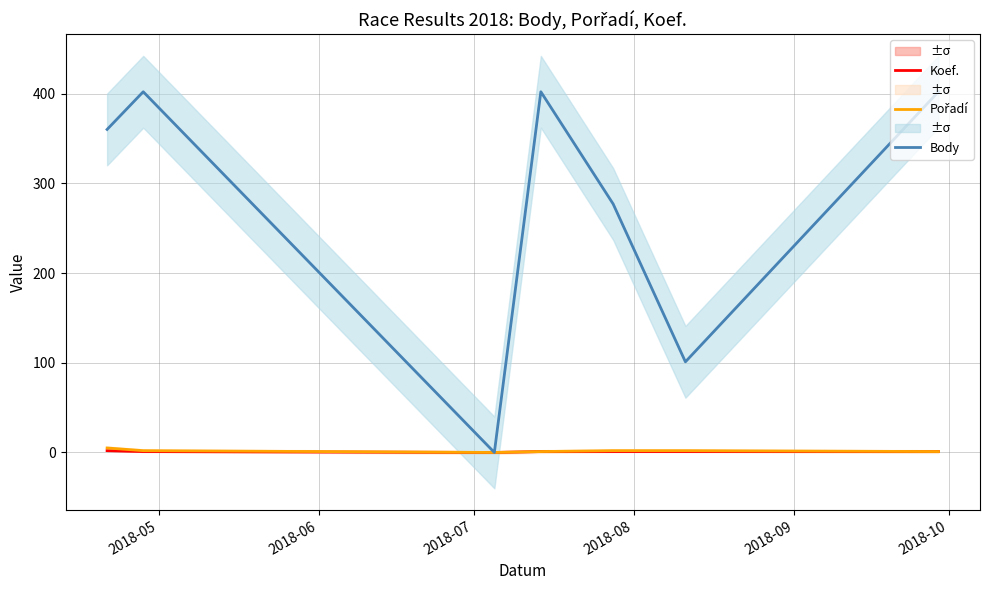

Where is the first local minimum for Koef.?

2018-07